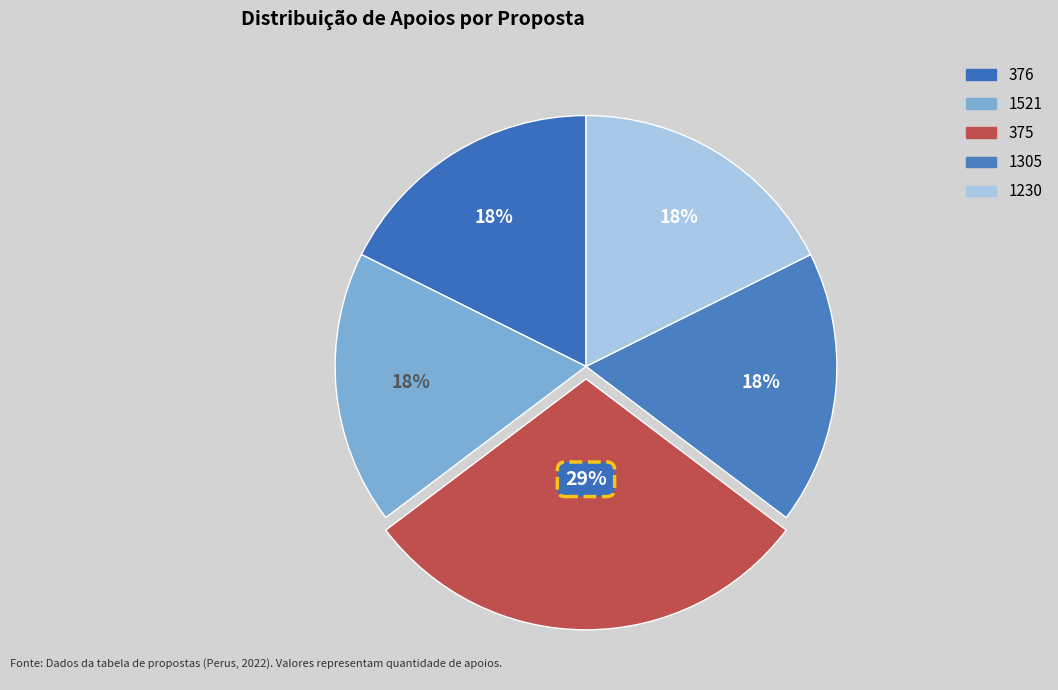

To the nearest percent, what is the average slice percentage?

20%